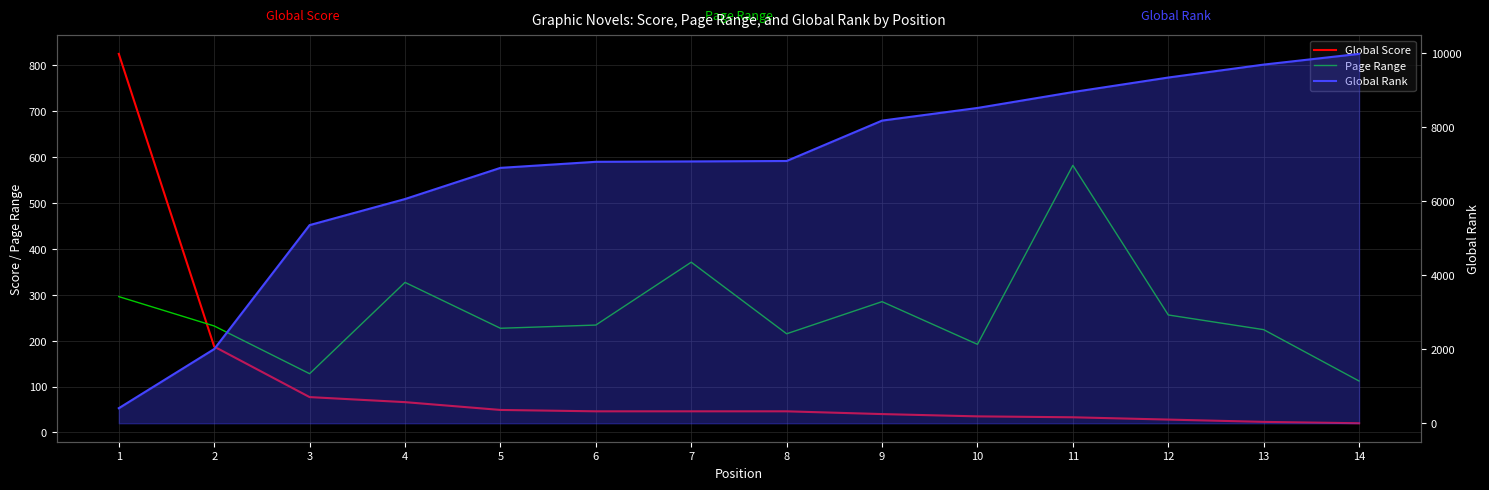

What is the sum of the Global Rank values at 14 and 9?

18175